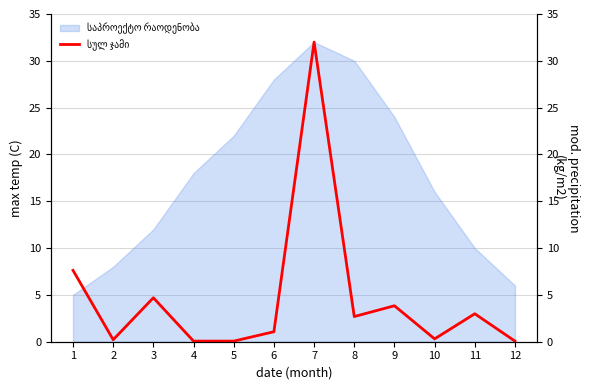

Reading left to right, transcribe all the data shown in this chart.

7.6	0.2	4.7	0.1	0.1	1.1	32.0	2.7	3.8	0.3	3.0	0.1